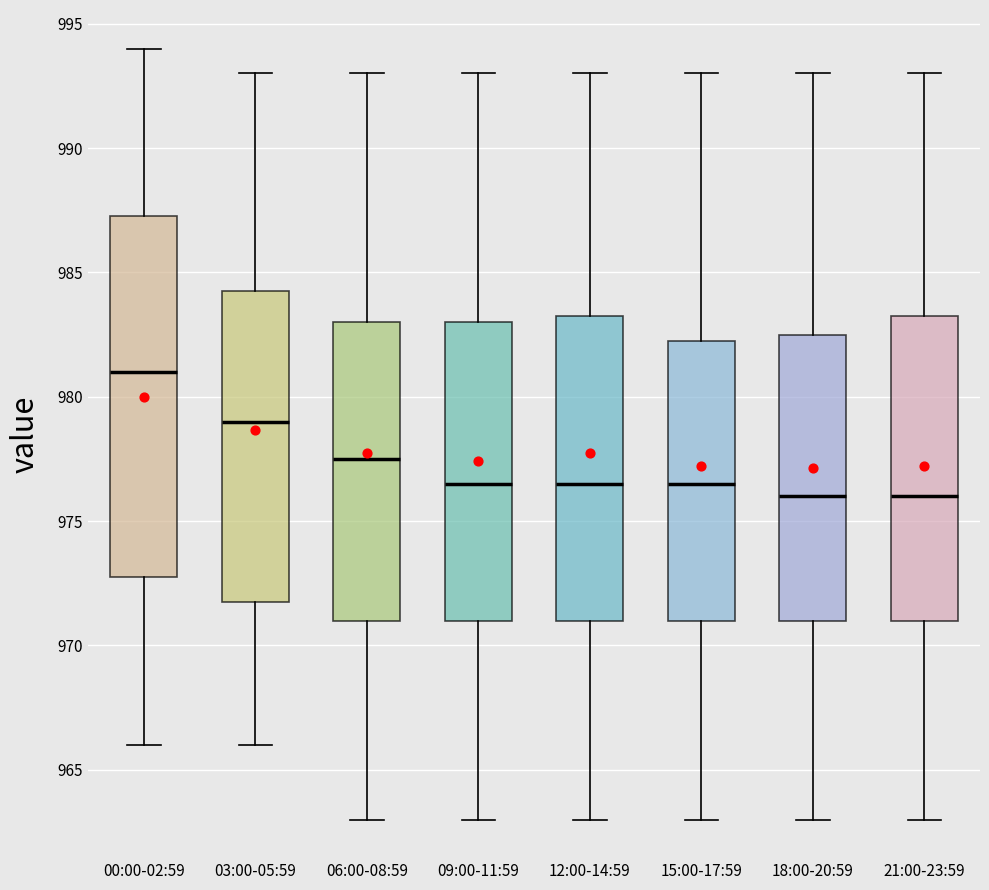

Which box's median line is the highest?

00:00-02:59